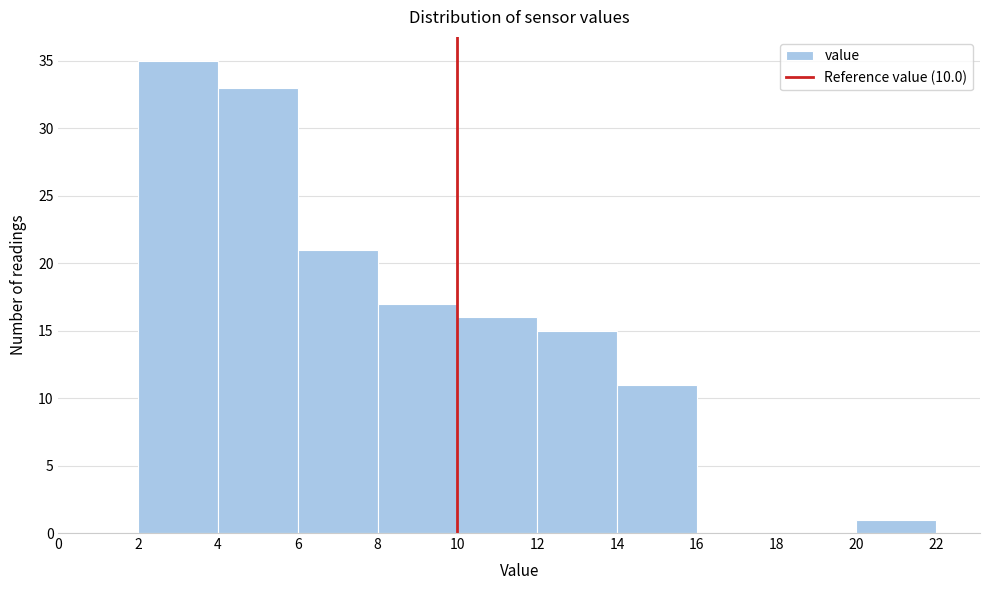

Reading left to right, list every bar in this chart as the range it spans on the x-axis followed by its height. The values are not printed on the chart, so give them approximately, as read against the axis.

0 to 2: 0
2 to 4: 35
4 to 6: 33
6 to 8: 21
8 to 10: 17
10 to 12: 16
12 to 14: 15
14 to 16: 11
16 to 18: 0
18 to 20: 0
20 to 22: 1